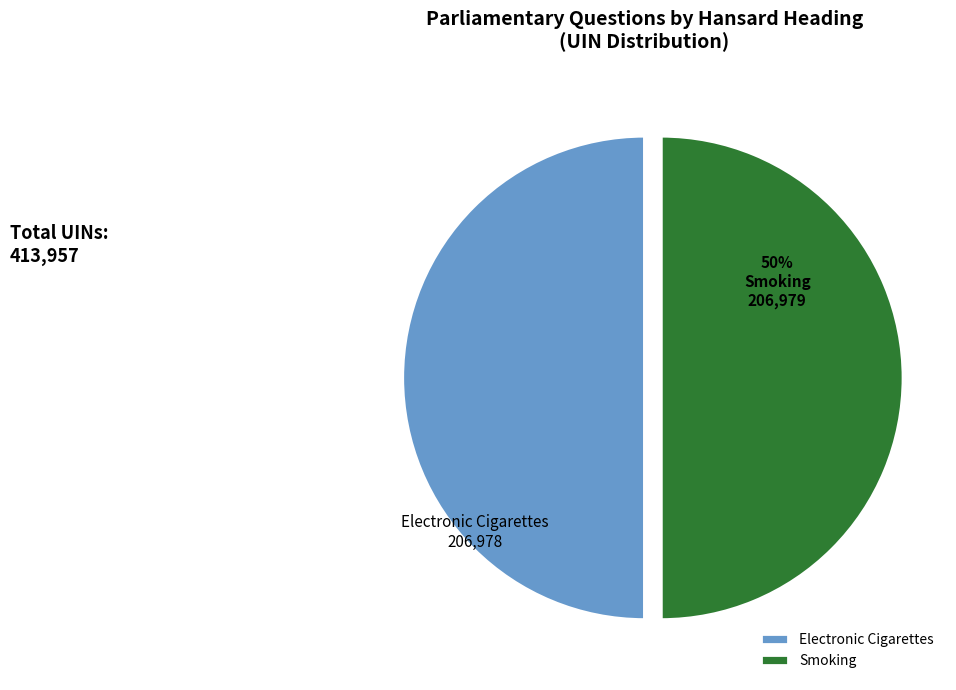

Approximately how many times larger is the value at Smoking compared to Electronic Cigarettes?

1.0